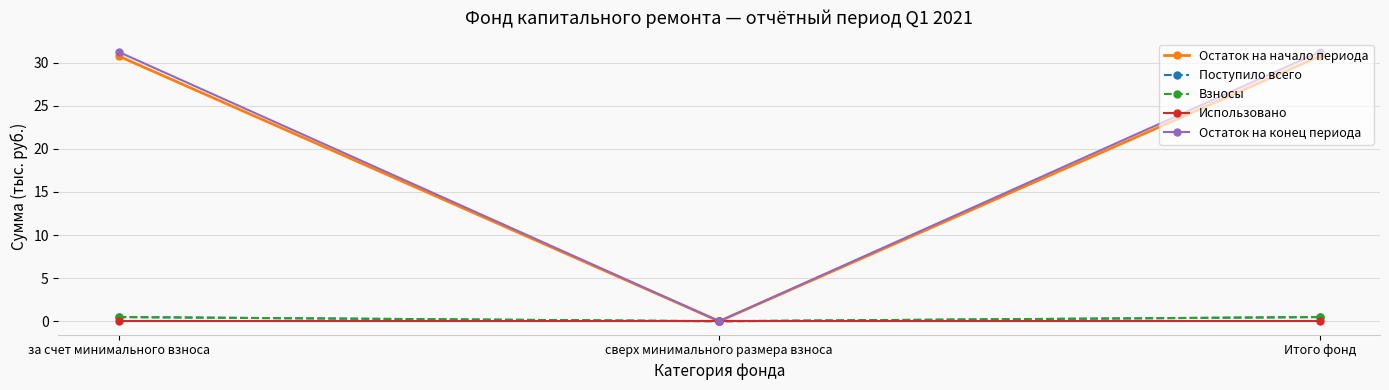

What is the difference between the maximum and minimum values in the Остаток на начало периода series?

30.8